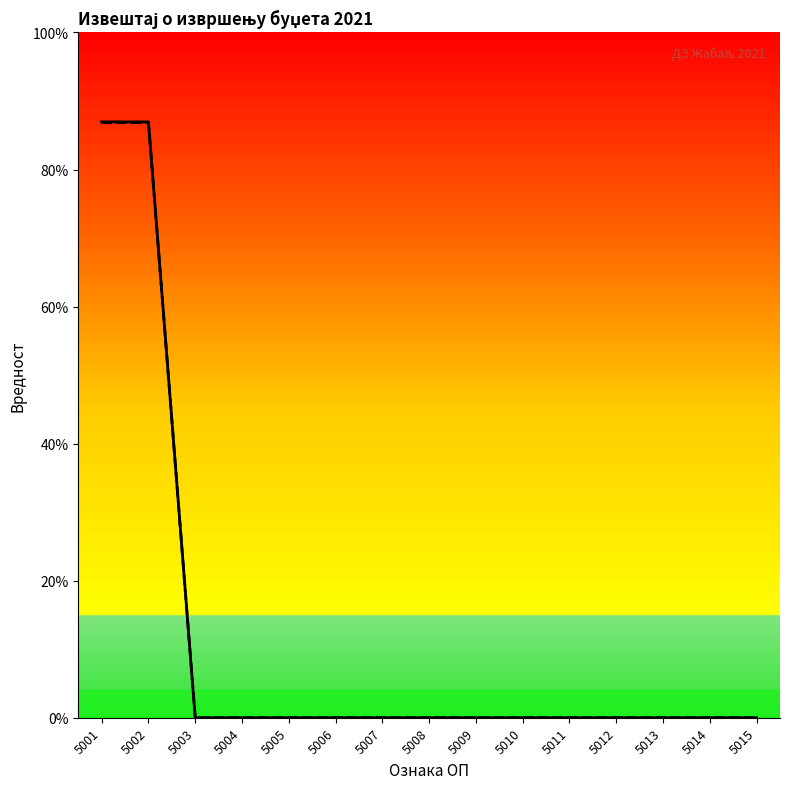

What is the sum of the Износ планираних прихода и примања values at 5001 and 5011?

272558